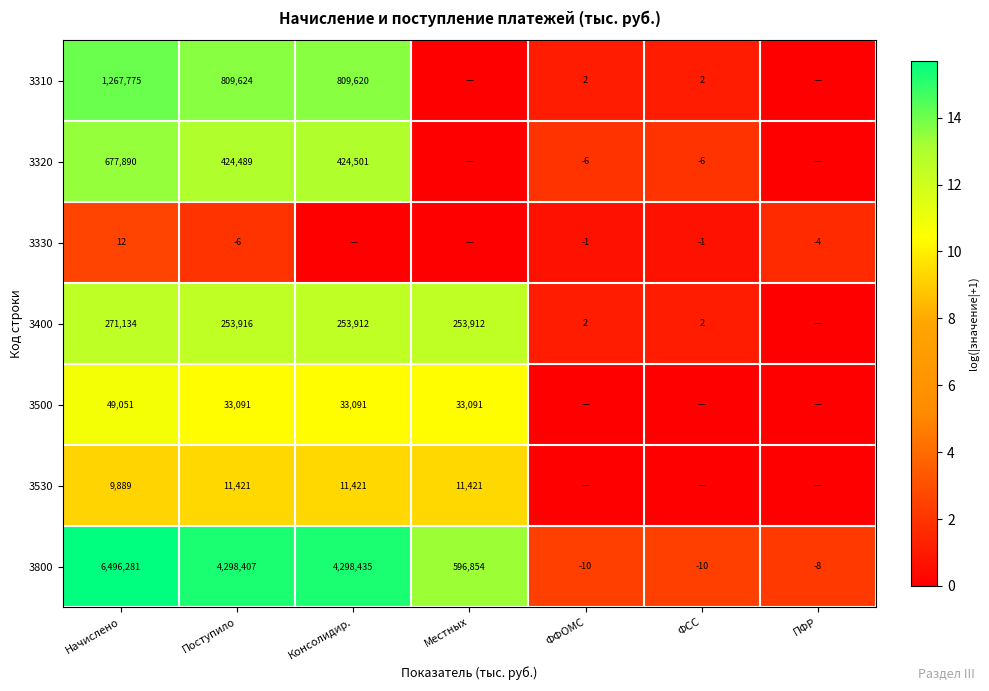

What is the difference between the 3400 values at ФСС and Местных?

253910